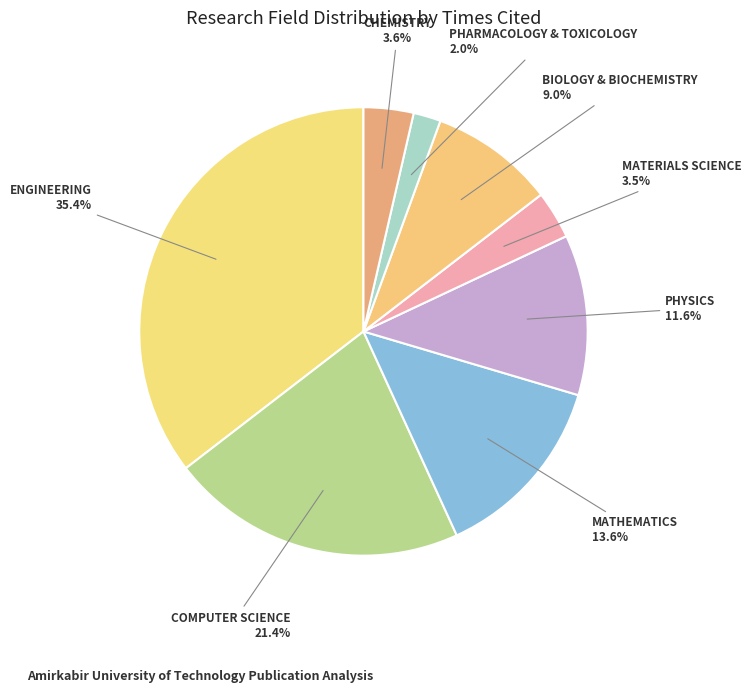

Which has a higher value, CHEMISTRY or BIOLOGY & BIOCHEMISTRY?

BIOLOGY & BIOCHEMISTRY